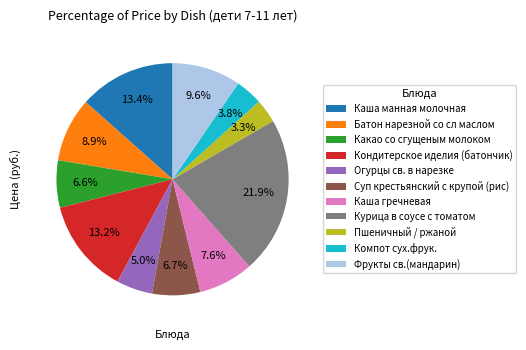

What percentage is the Каша манная молочная slice, to the nearest percent?

13%